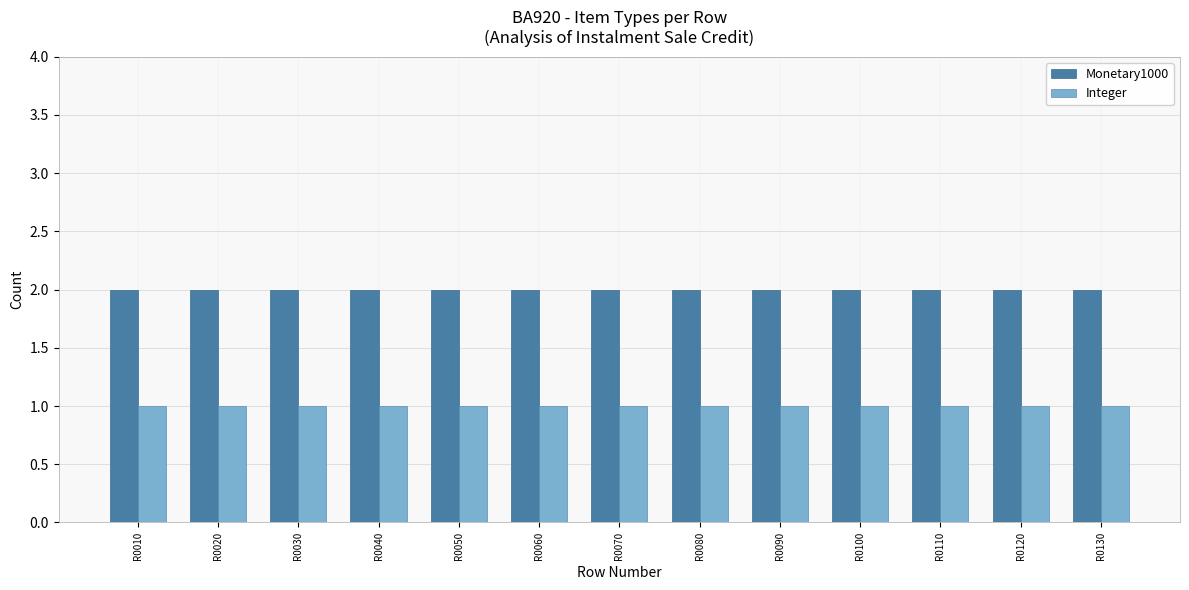

Which series has the largest total across all categories?

Monetary1000